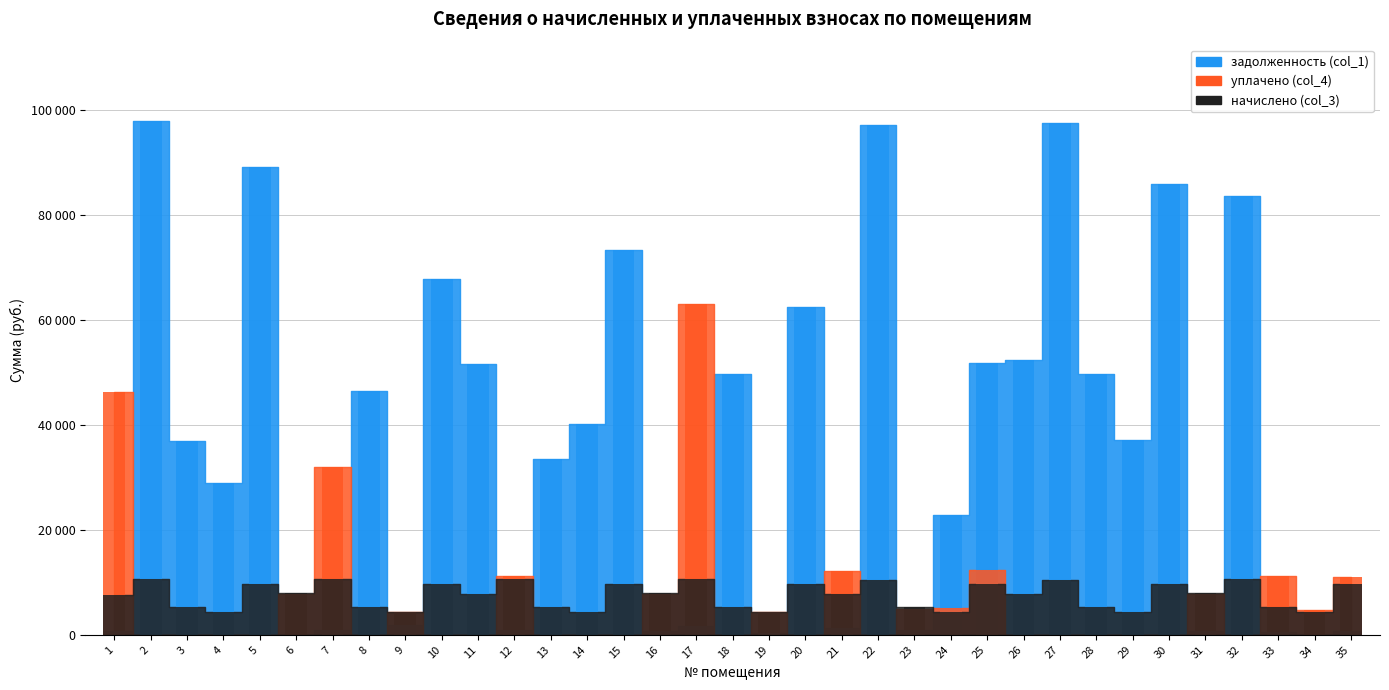

List the labels in order of начислено (col_3) value, largest first.

32, 2, 7, 12, 17, 27, 22, 20, 5, 35, 15, 25, 30, 10, 31, 6, 16, 11, 21, 26, 1, 18, 28, 8, 13, 33, 3, 23, 9, 4, 29, 19, 24, 34, 14